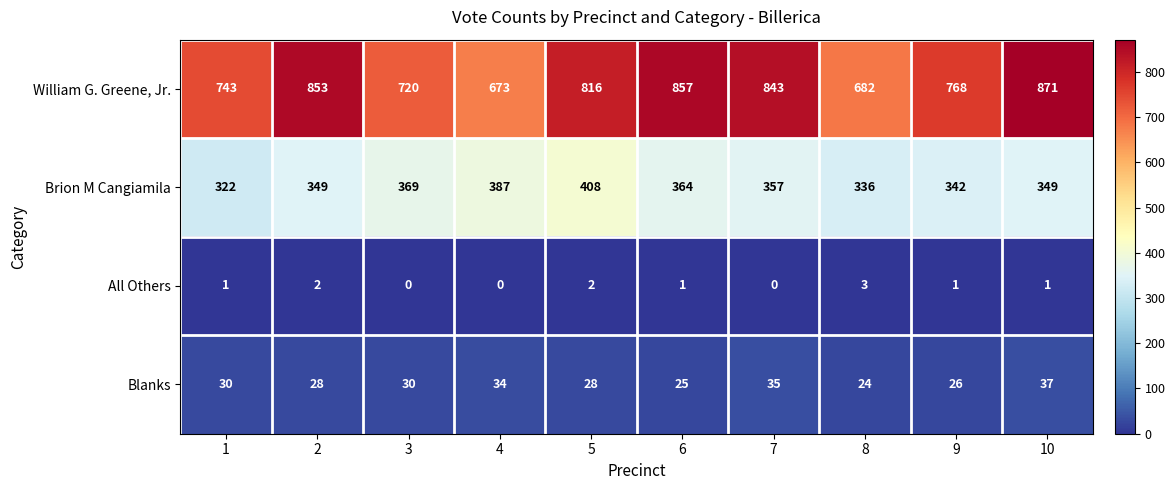

Where is William G. Greene, Jr. nearest to the value 772?

9